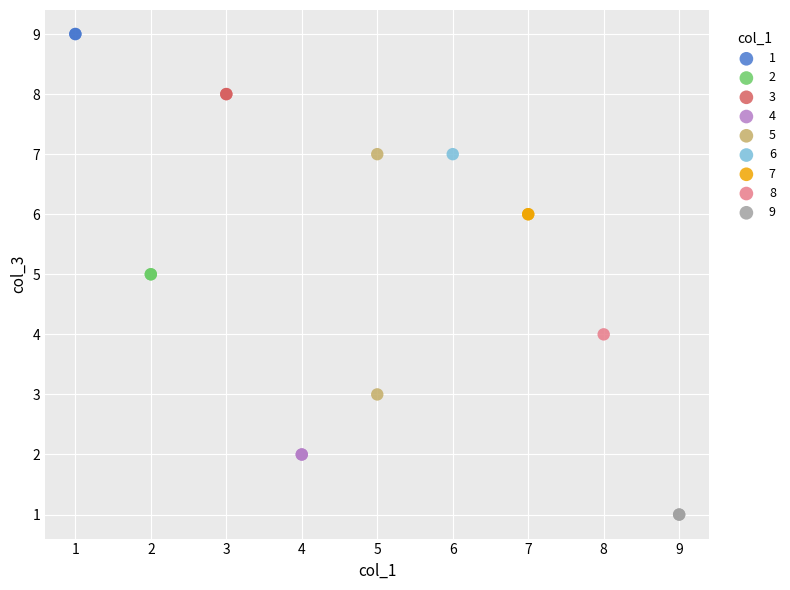

What are all the series names shown in the legend?

1, 2, 3, 4, 5, 6, 7, 8, 9